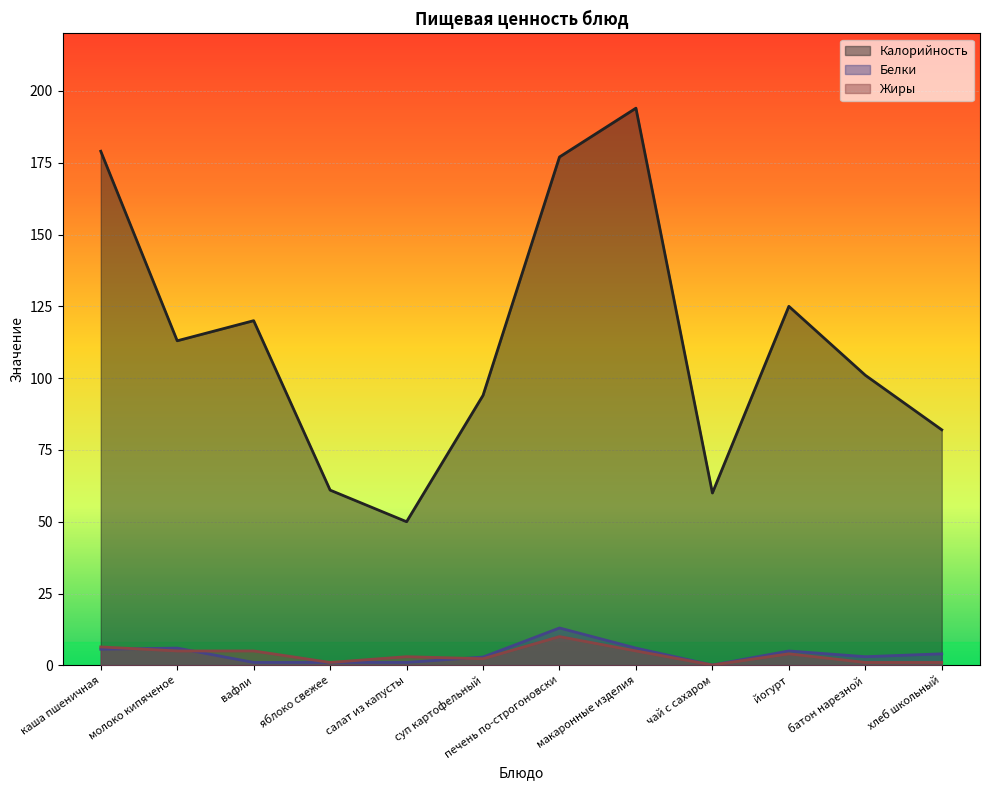

How many values in the Жиры series are below 4?

6